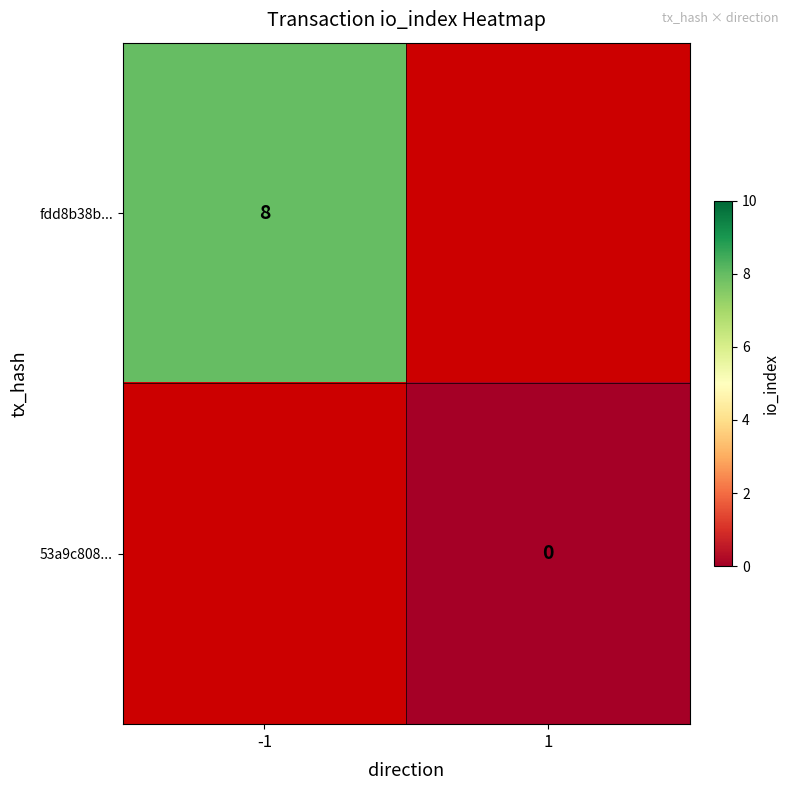

The value of fdd8b38b... at -1 is 8. True or false?

True